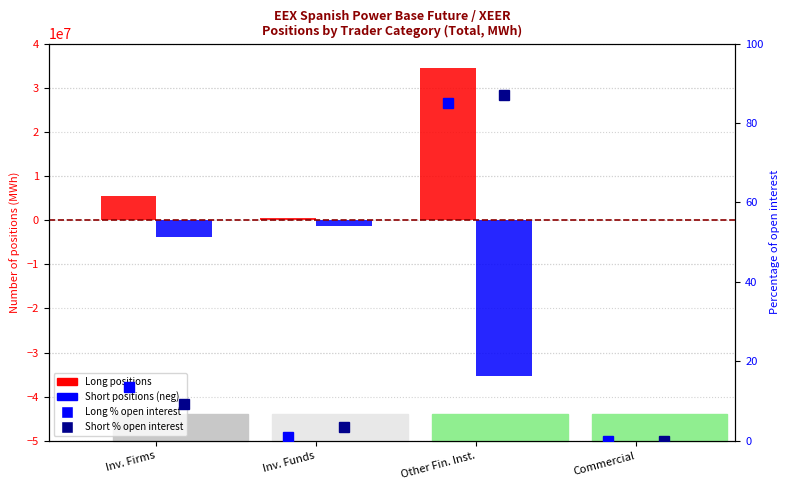

Is it true that Long equals 34460282.0 at Other Fin. Inst.?

True